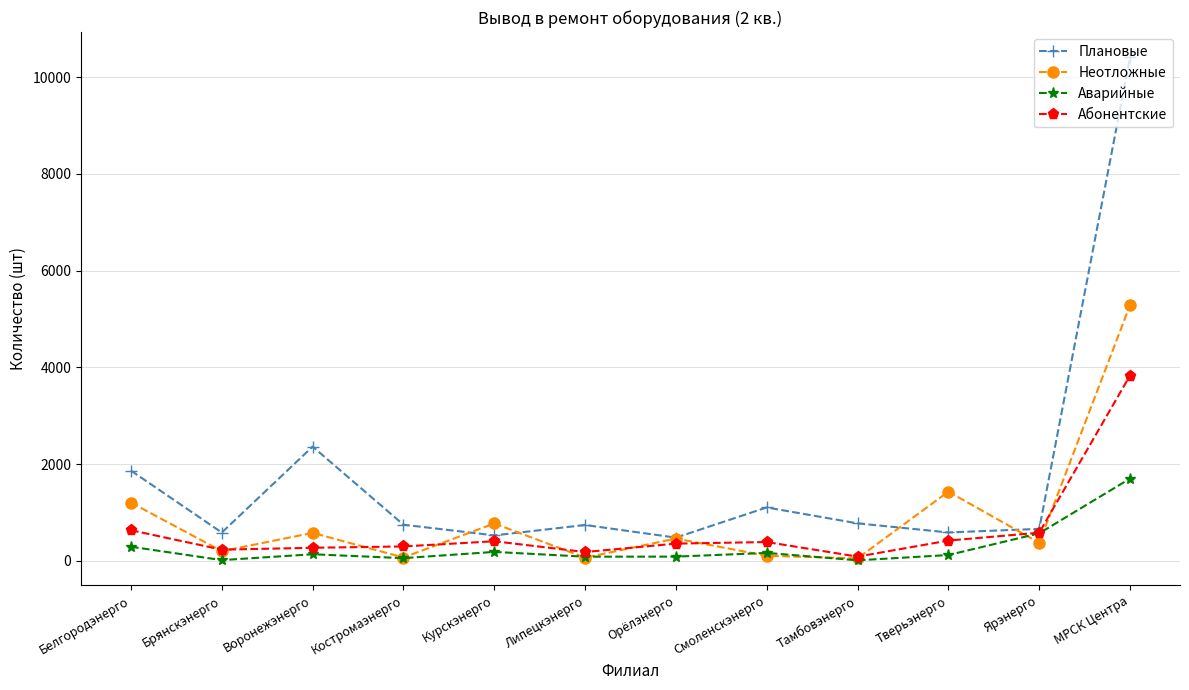

True or false: Неотложные has a value of 576 at Воронежэнерго.

True